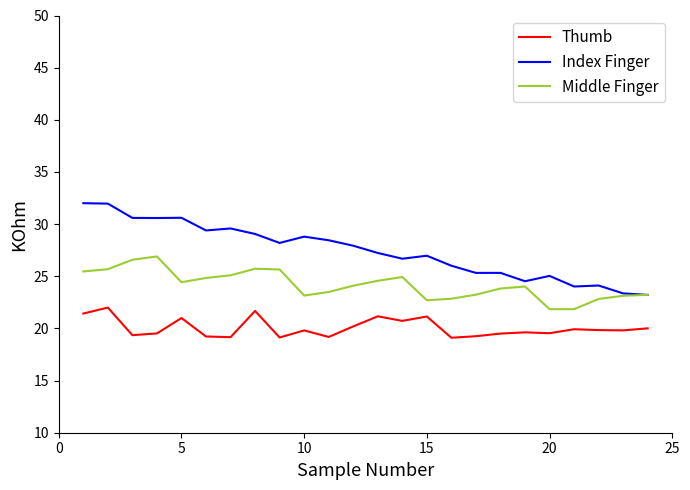

How many lines are shown in the chart?

3